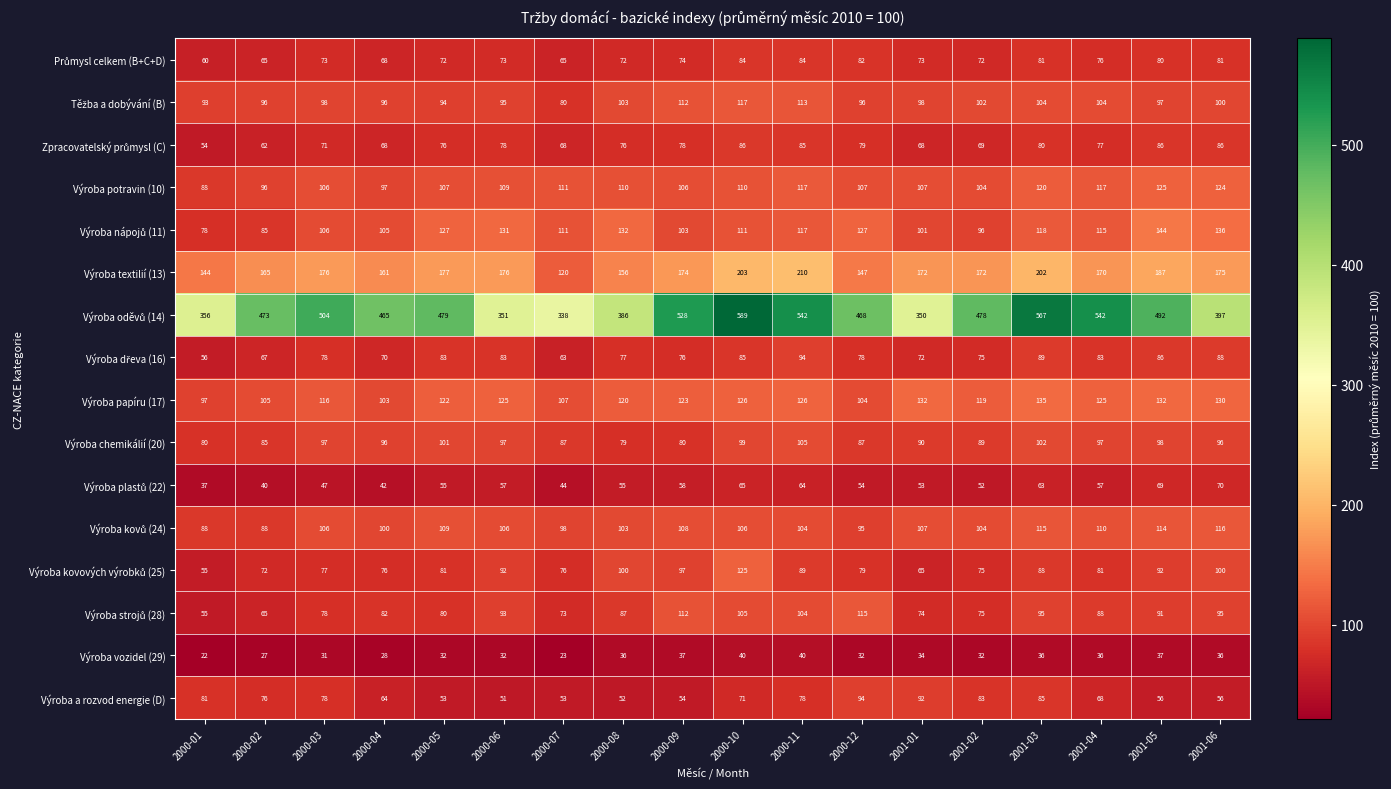

What is the average value of the Výroba a rozvod energie (D) series?

69